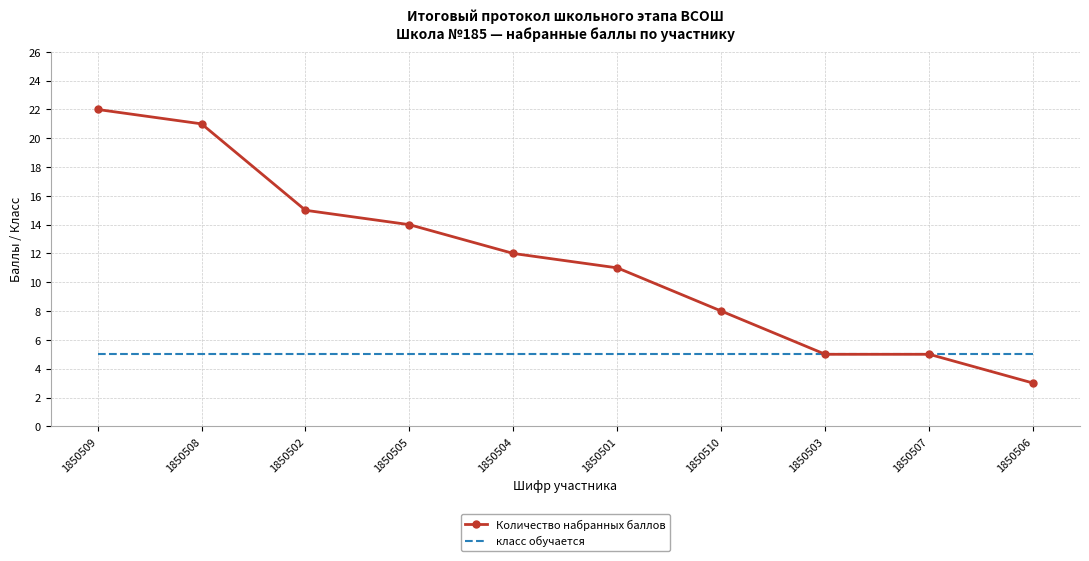

Rank the series at 1850505 from lowest to highest value.

класс обучается, Количество набранных баллов